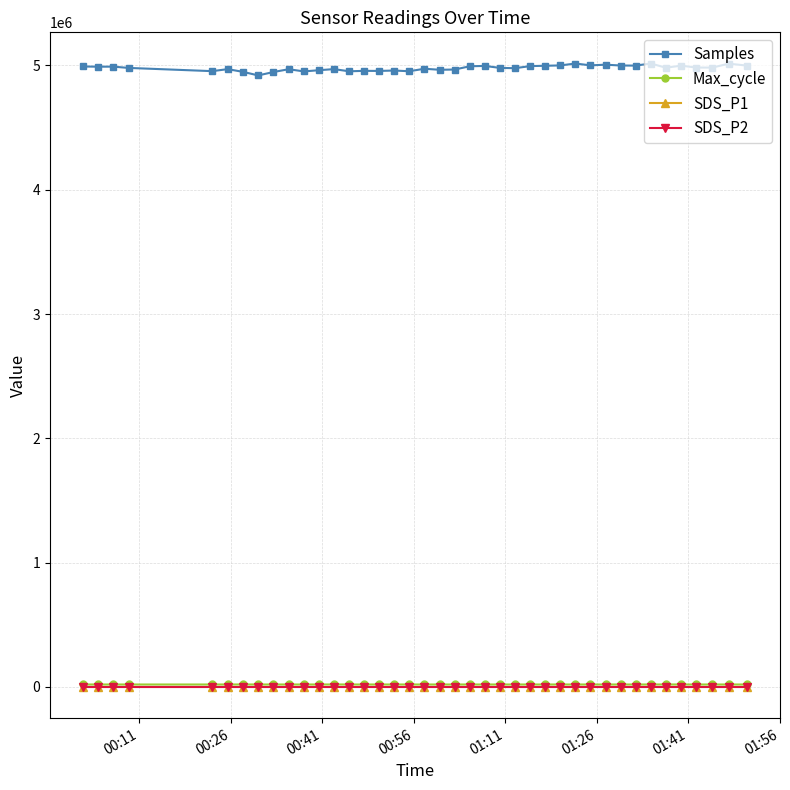

How many series are shown in this chart?

4